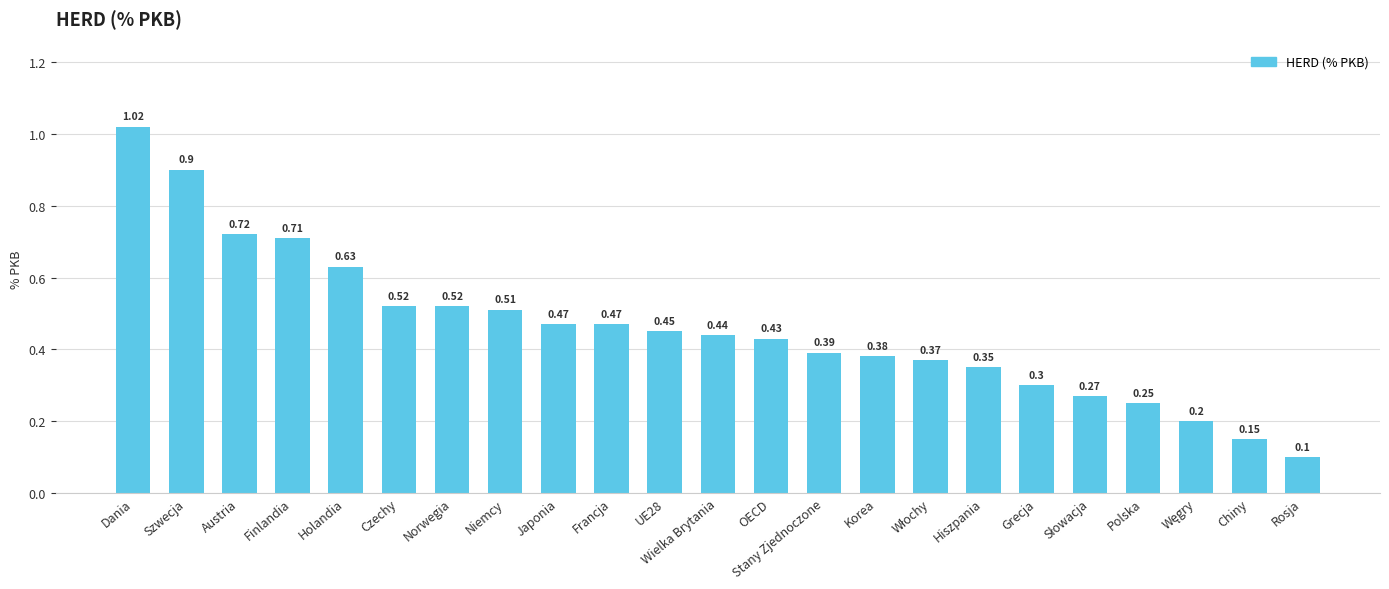

What is the sum of all values?

10.6